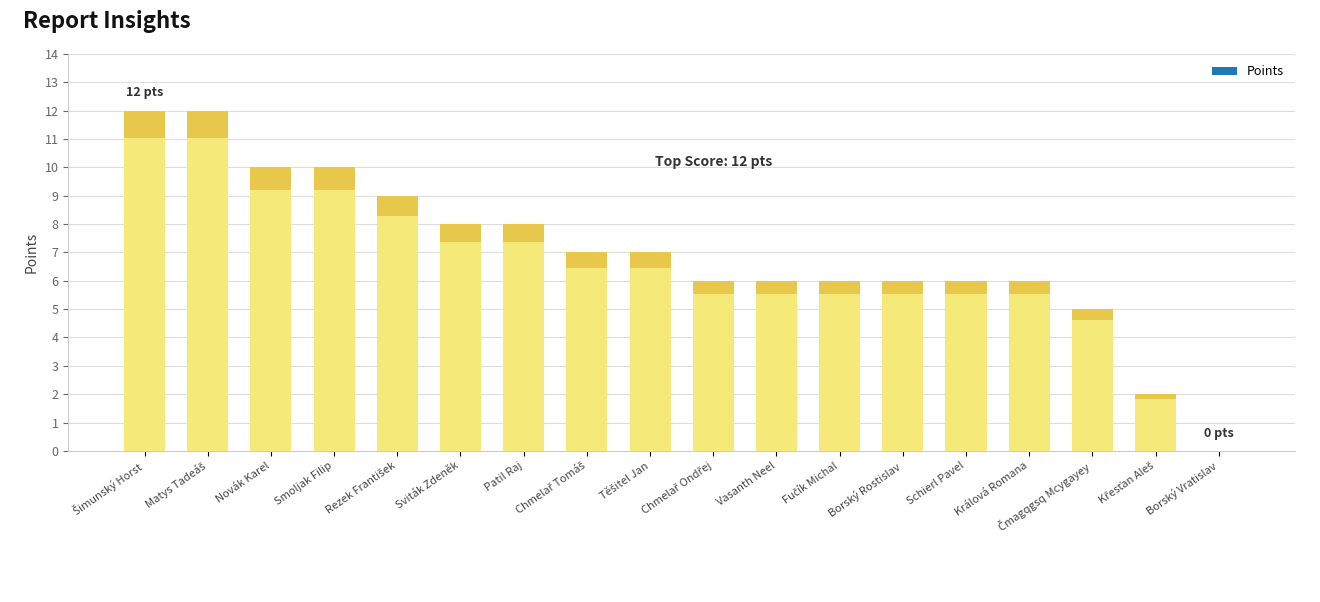

What position from the right is Vasanth Neel?

8